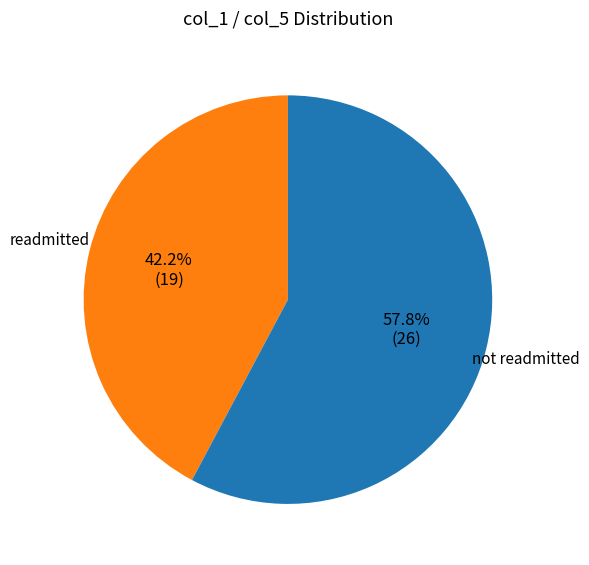

Does any single category account for the majority?

Yes